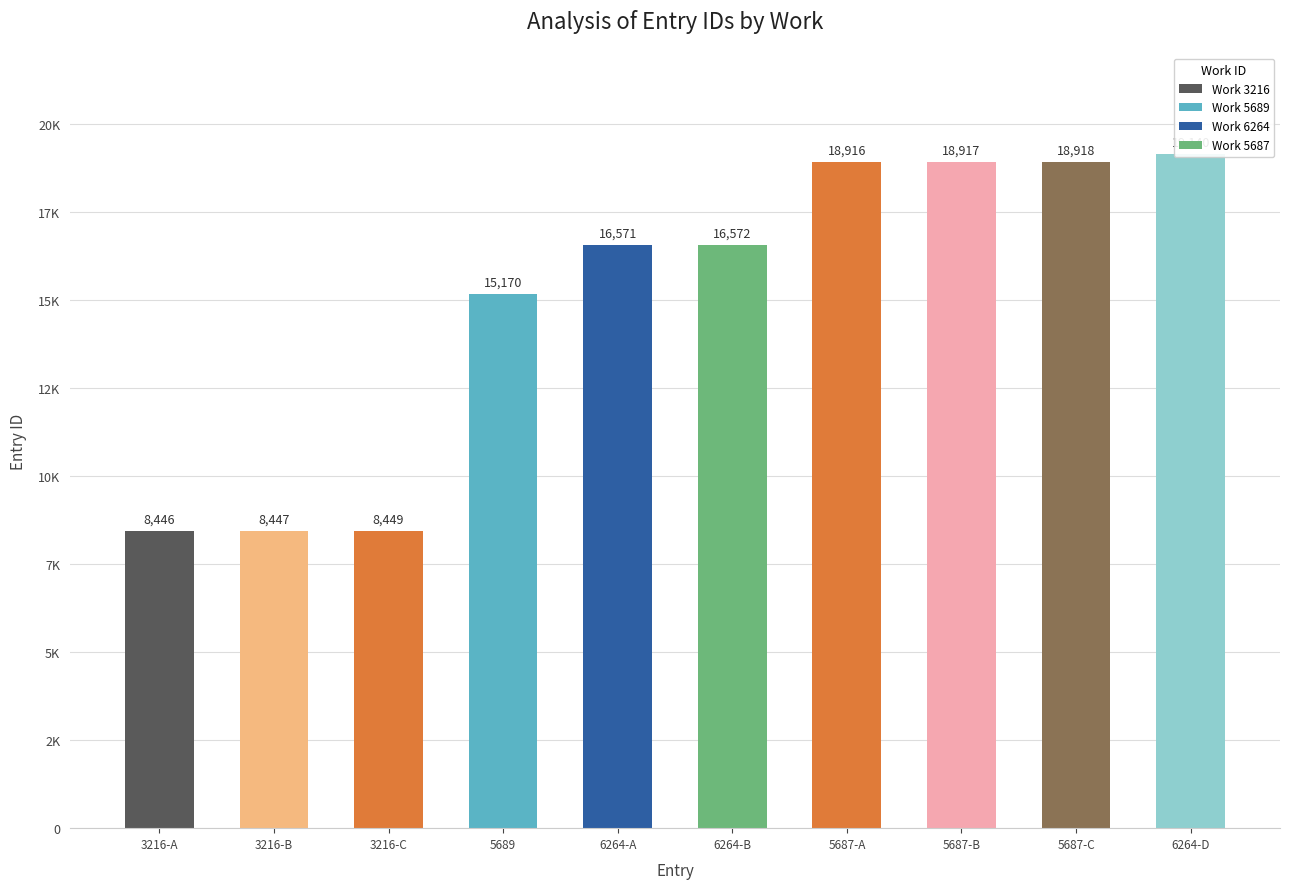

Reading left to right, list all the values displayed in this chart.

8446	8447	8449	15170	16571	16572	18916	18917	18918	19140